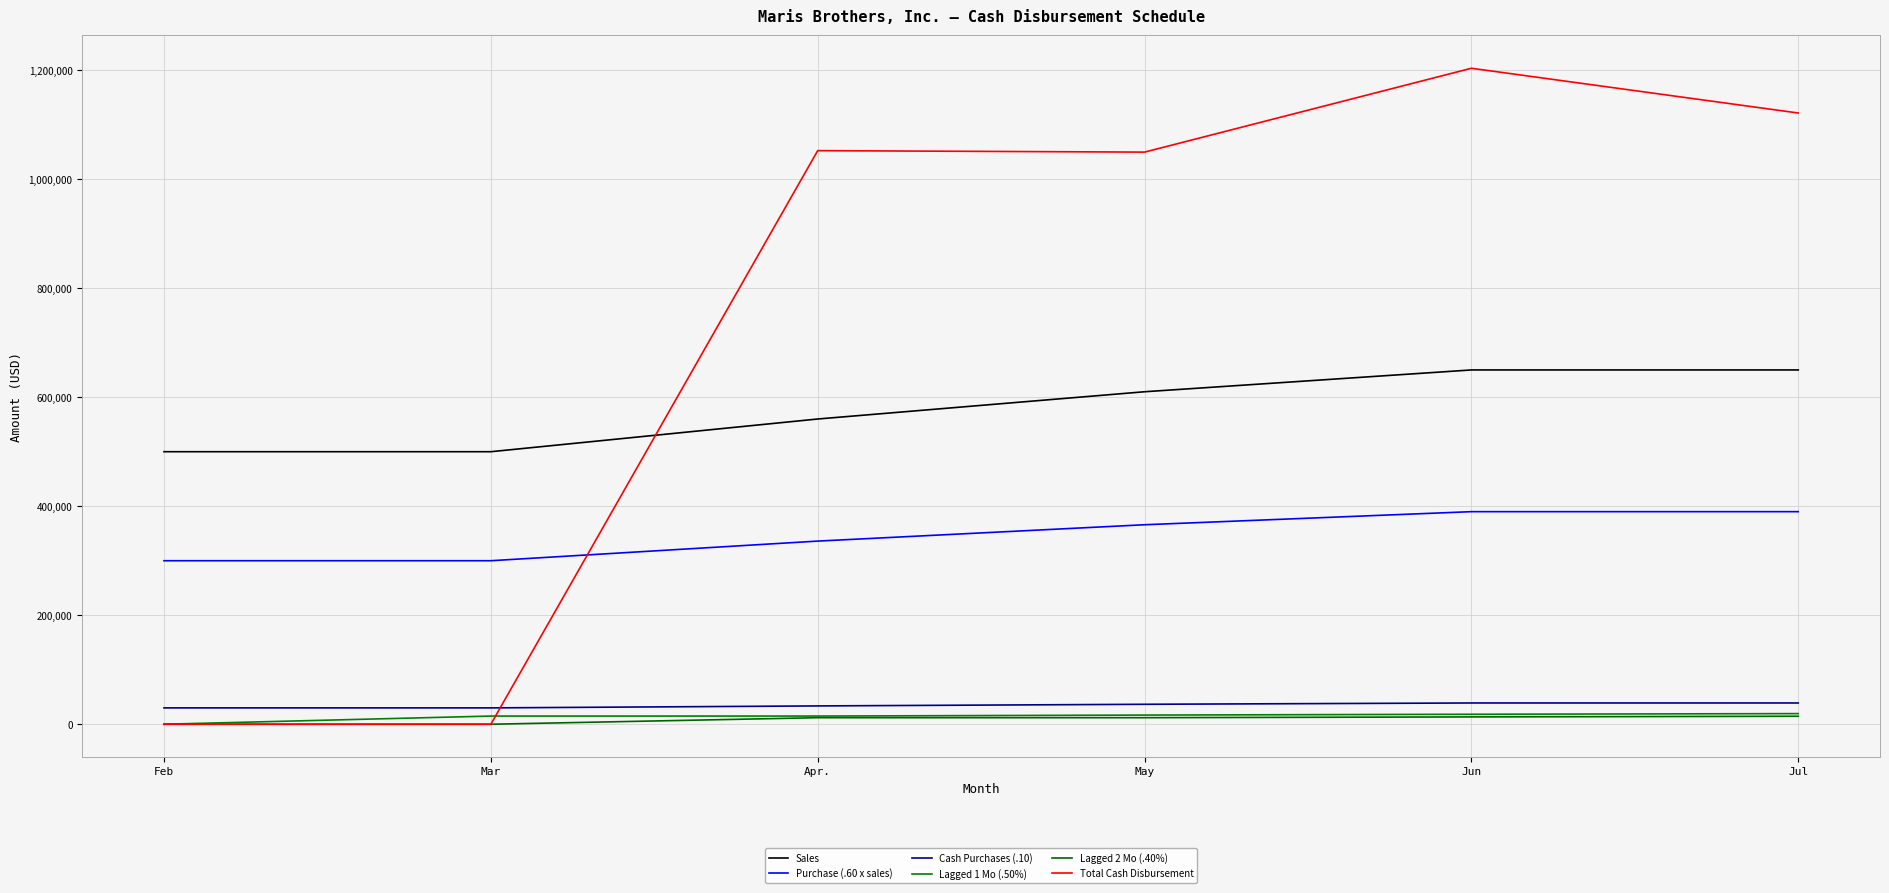

Rank the series by their maximum value, from highest to lowest.

Total Cash Disbursement, Sales, Purchase (.60 x sales), Cash Purchases (.10), Lagged 1 Mo (.50%), Lagged 2 Mo (.40%)